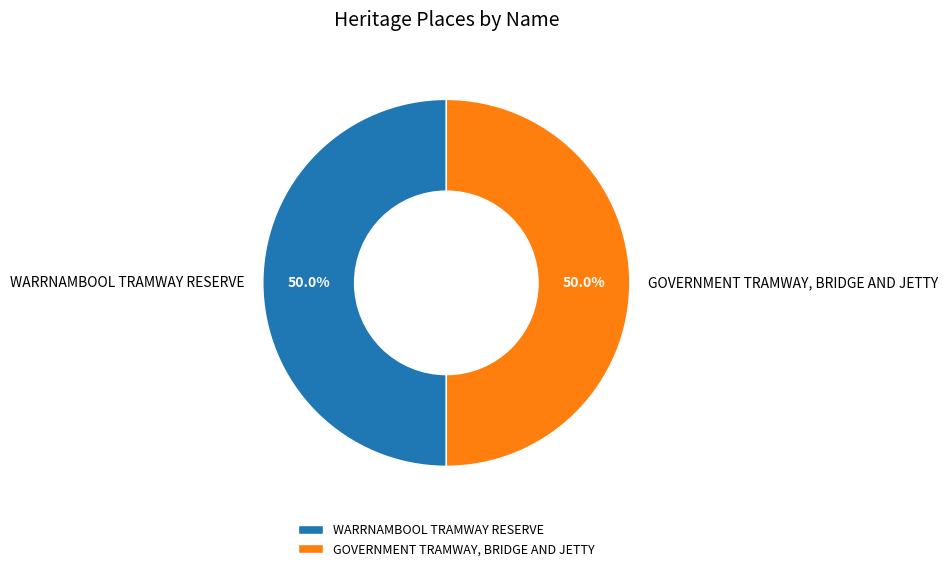

True or false: GOVERNMENT TRAMWAY, BRIDGE AND JETTY accounts for 50% of the total.

True